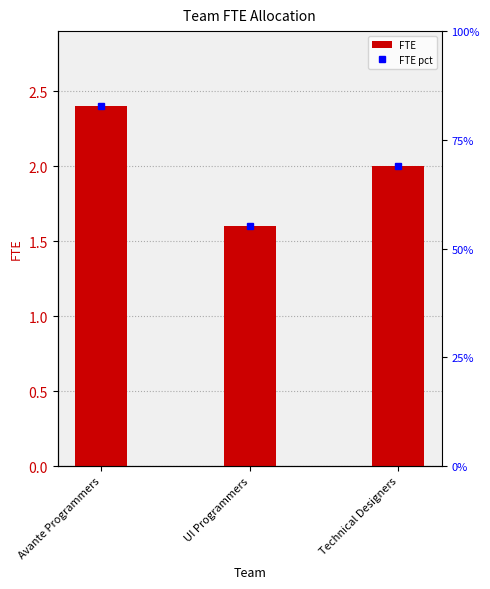

At which label does the data first exceed 2?

Avante Programmers